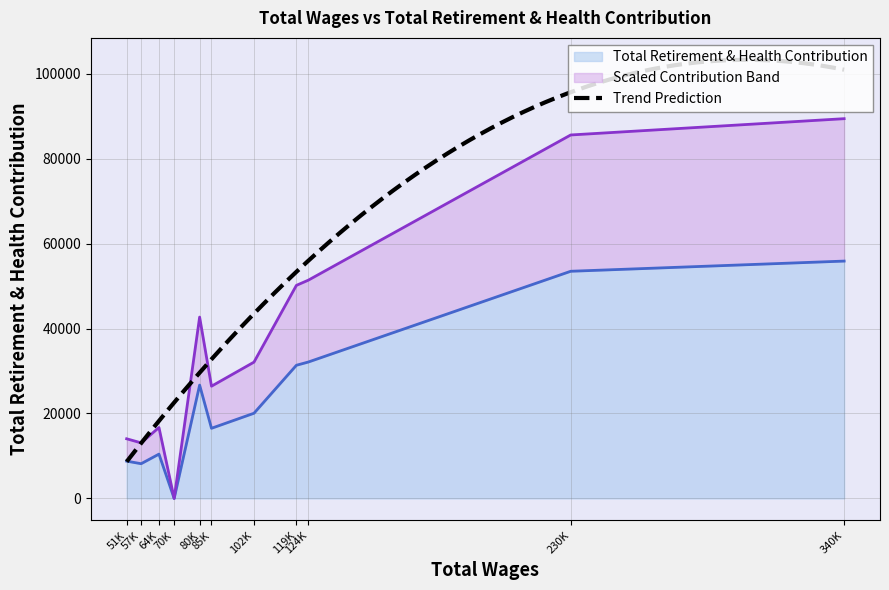

Where is the first local maximum?

80787.0